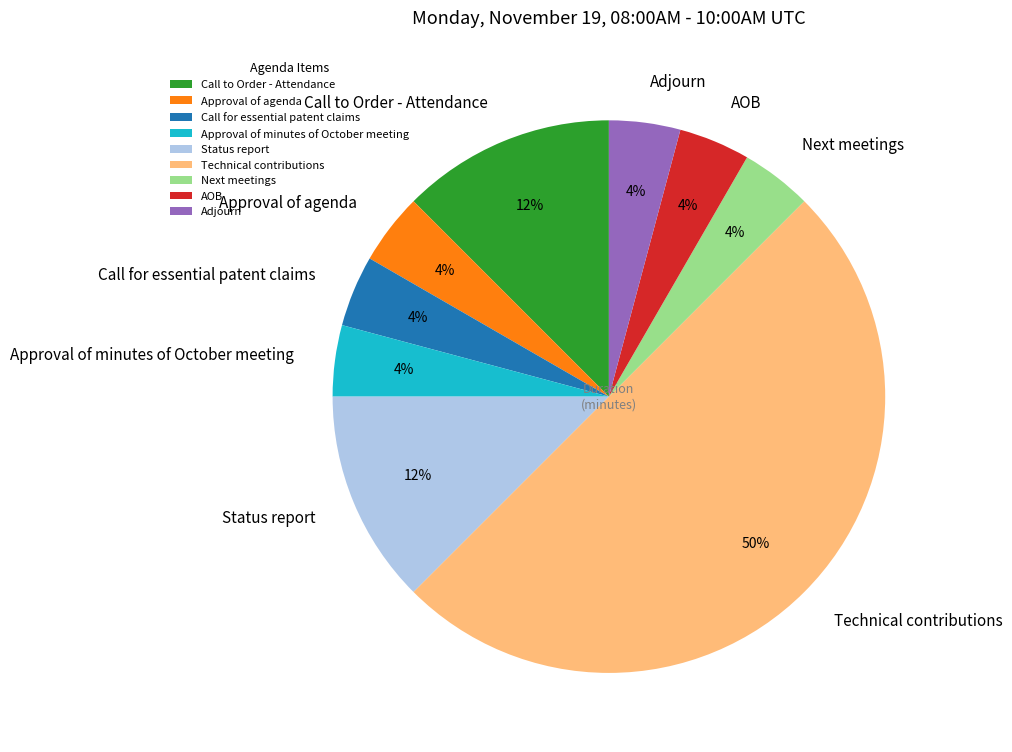

How many slices are in this pie chart?

9